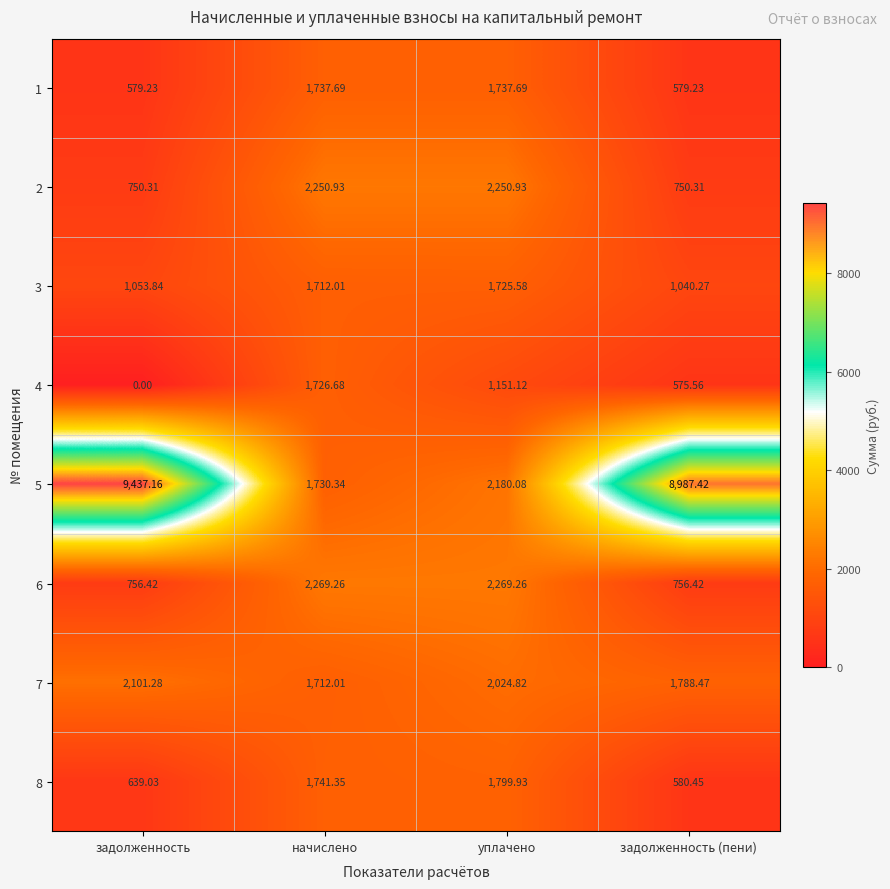

Which category has the lowest value across all series?

задолженность